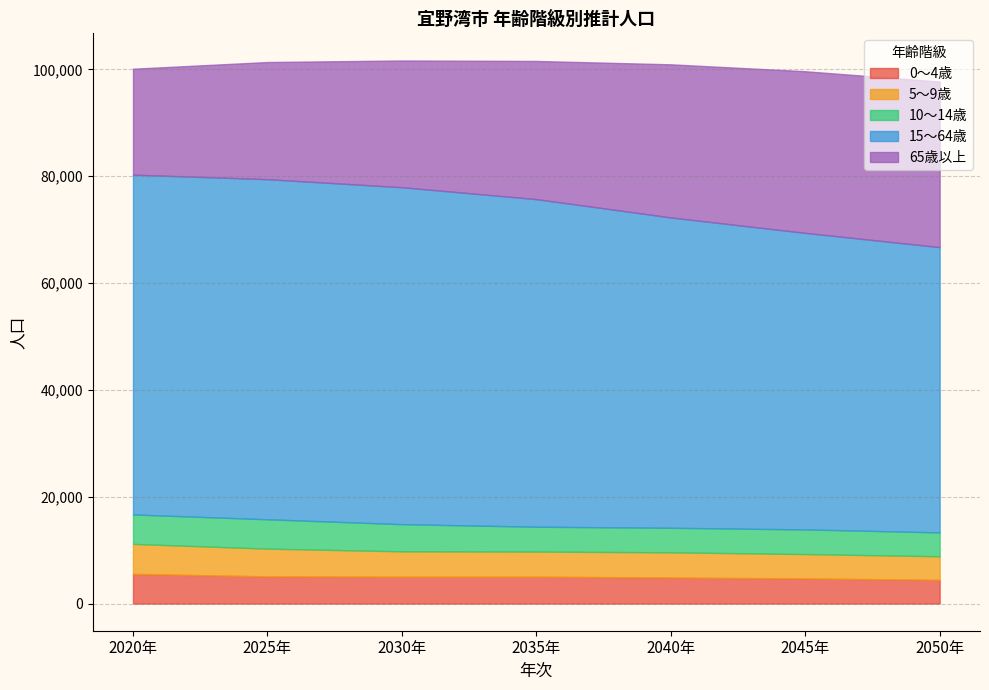

How many interior local valleys does the 0～4歳 series have?

1